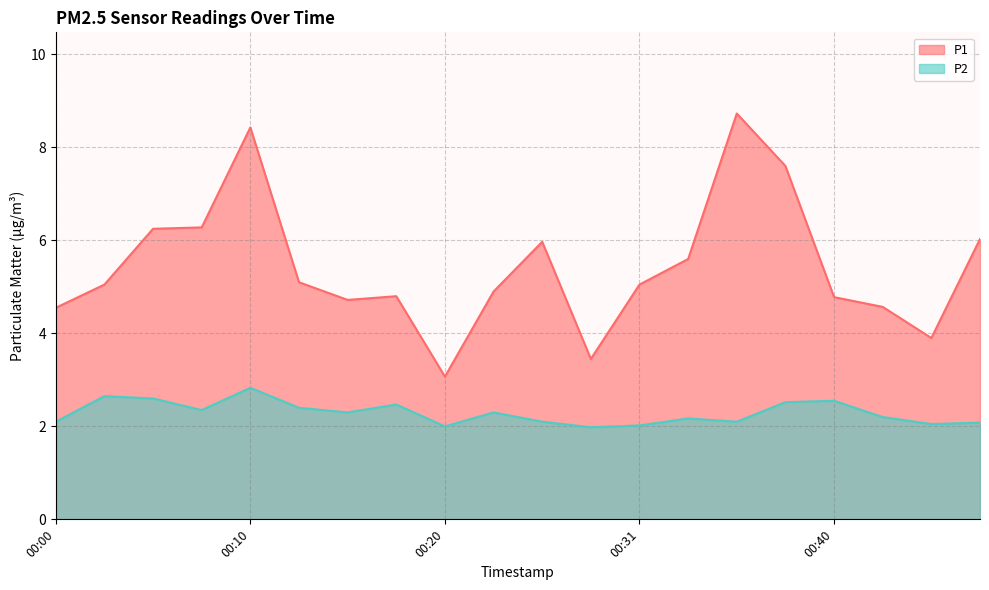

Reading left to right, list all the values displayed in this chart.

P1: 4.5	5.0	6.2	6.3	8.4	5.1	4.7	4.8	3.1	4.9	6.0	3.5	5.0	5.6	8.7	7.6	4.8	4.6	3.9	6.0
P2: 2.1	2.6	2.6	2.4	2.8	2.4	2.3	2.5	2.0	2.3	2.1	2.0	2.0	2.2	2.1	2.5	2.5	2.2	2.0	2.1